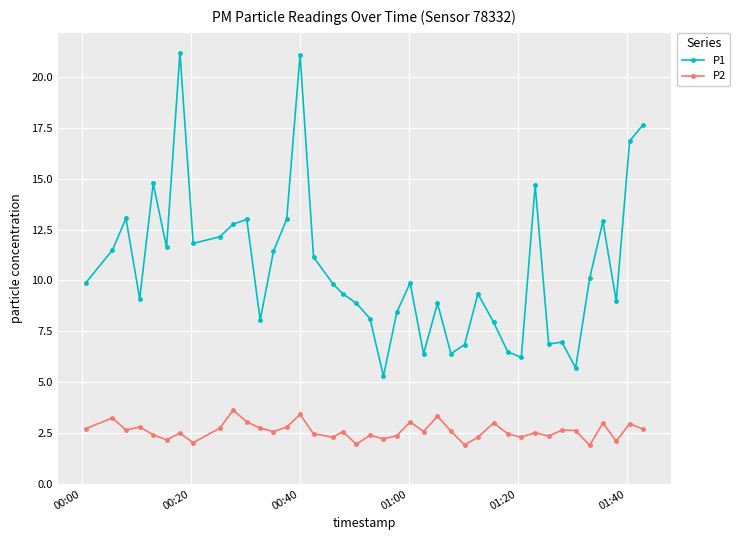

Which series has the widest spread of values?

P1